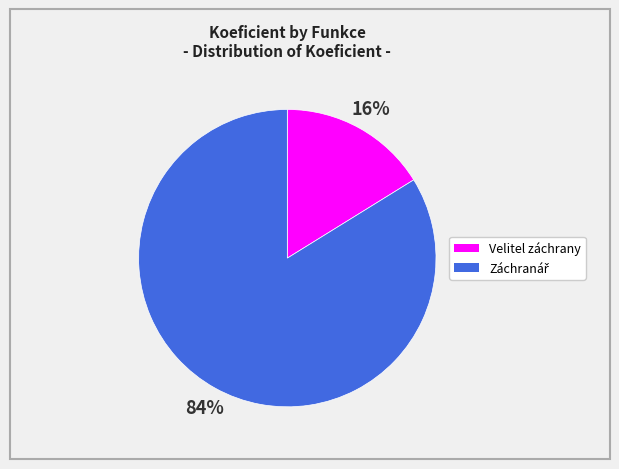

What percentage is the Velitel záchrany slice, to the nearest percent?

16%